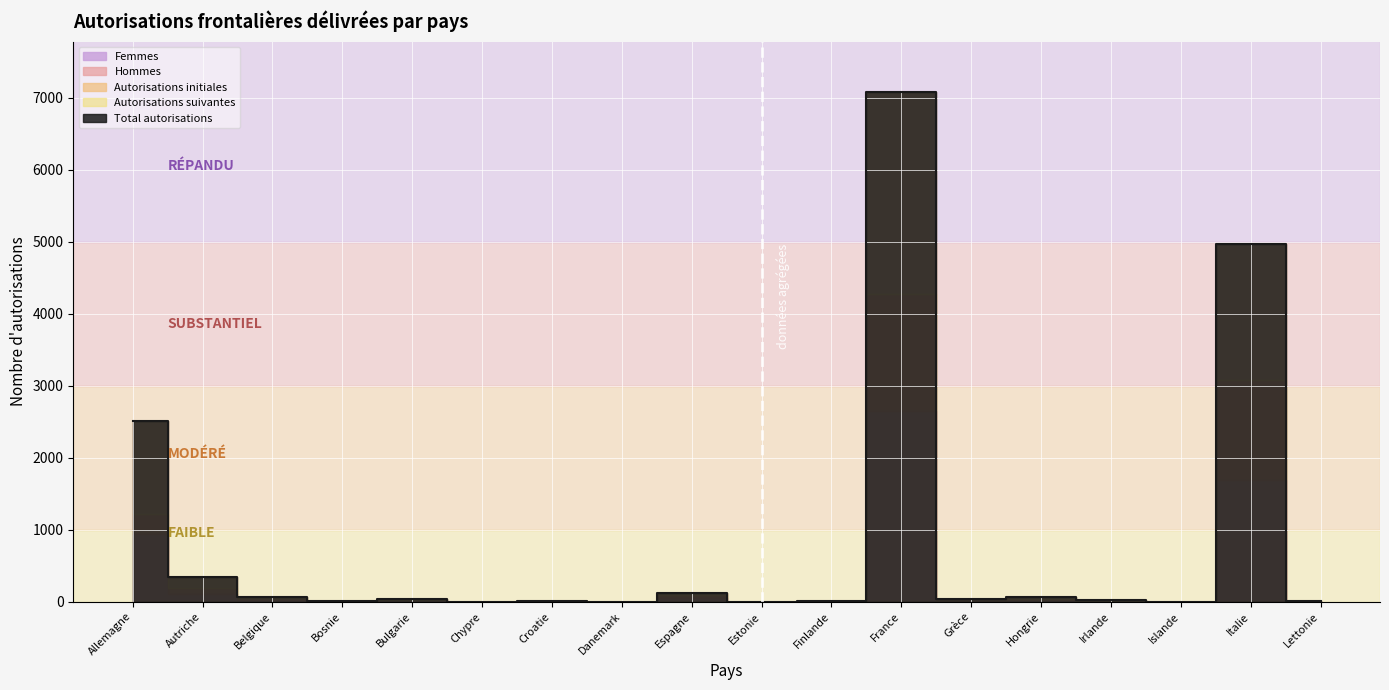

How many values are below 32?

9